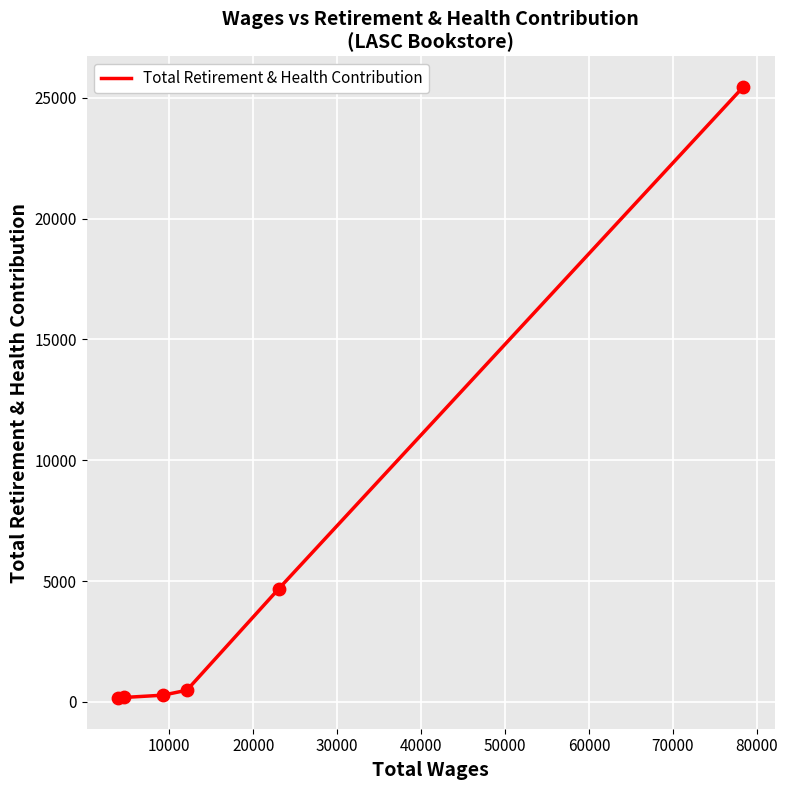

What is the sum of all values?

31234